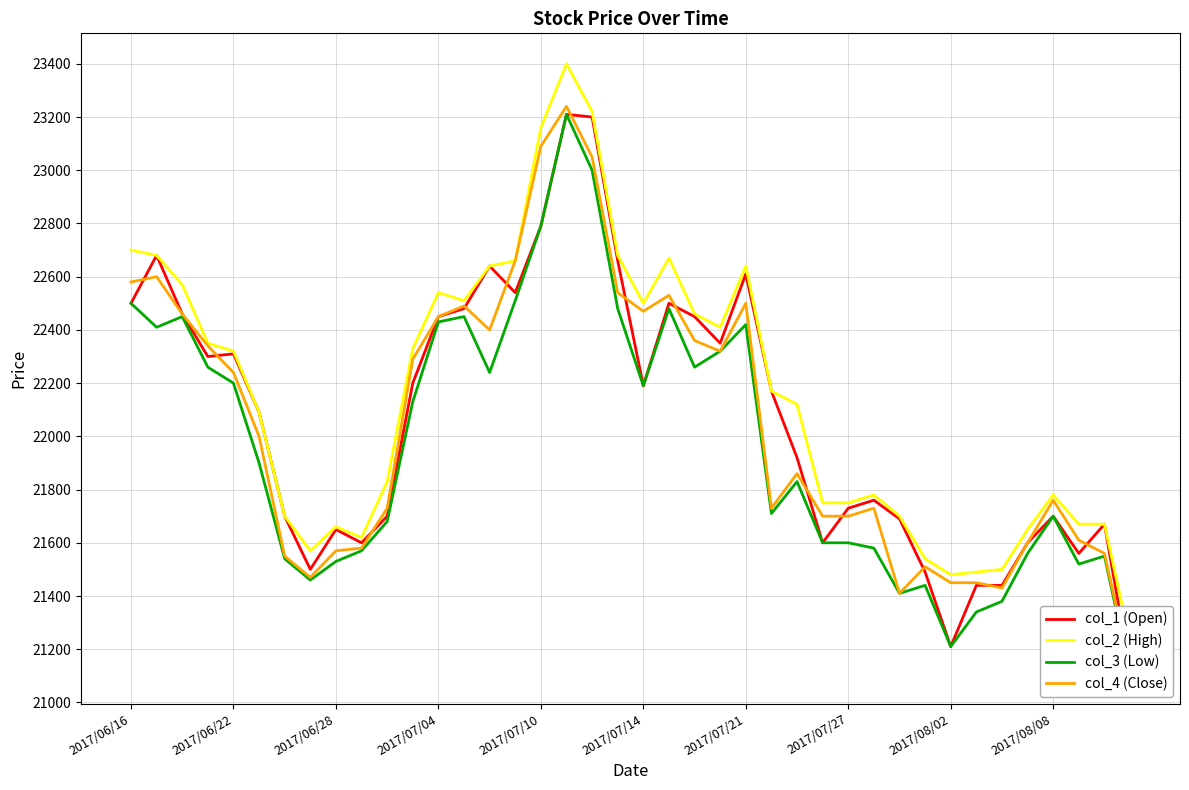

At which label does col_2 (High) first exceed 22170?

2017/06/16